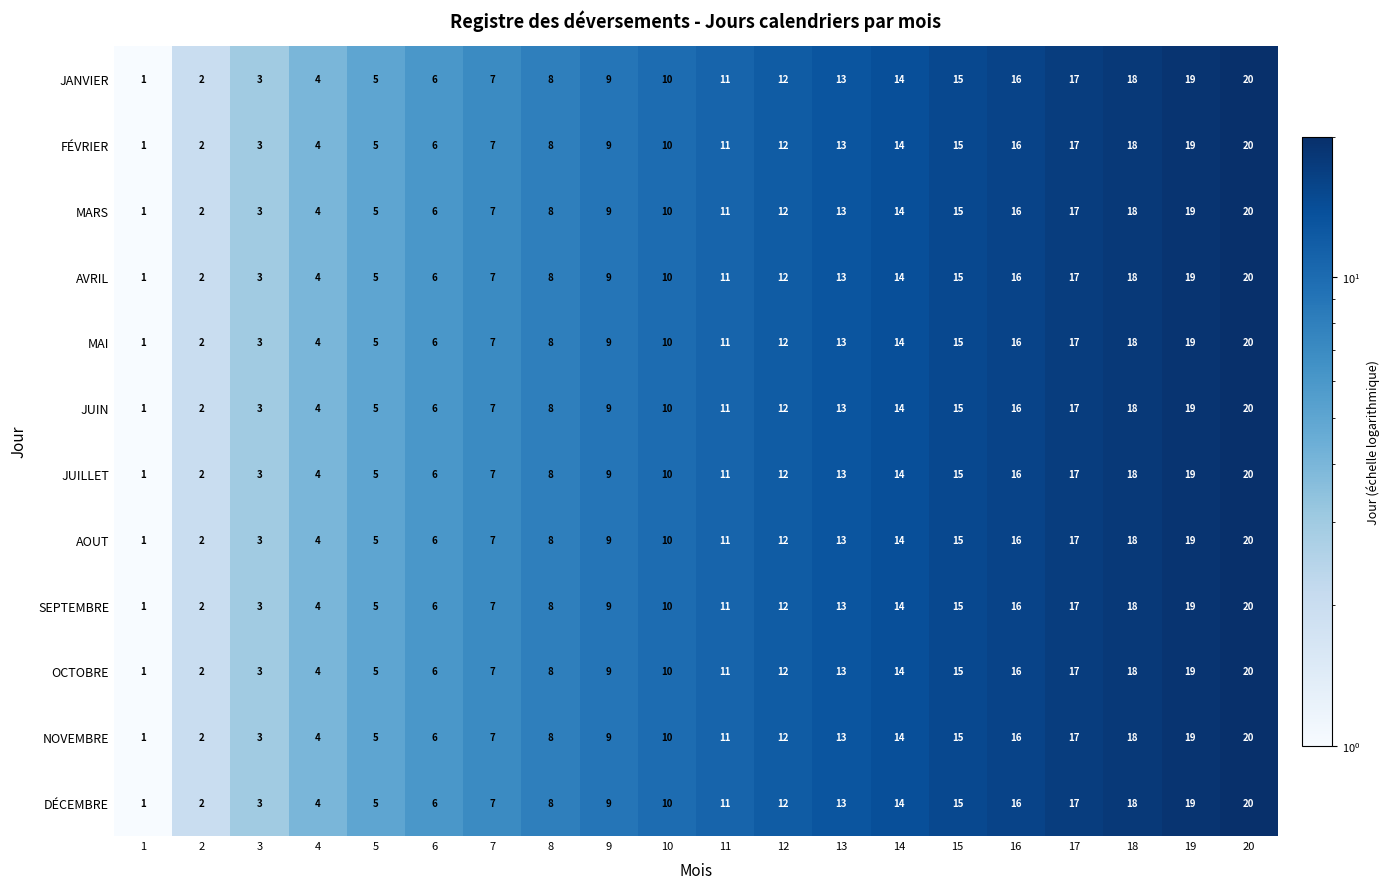

What is the total value across all series at 12?

144